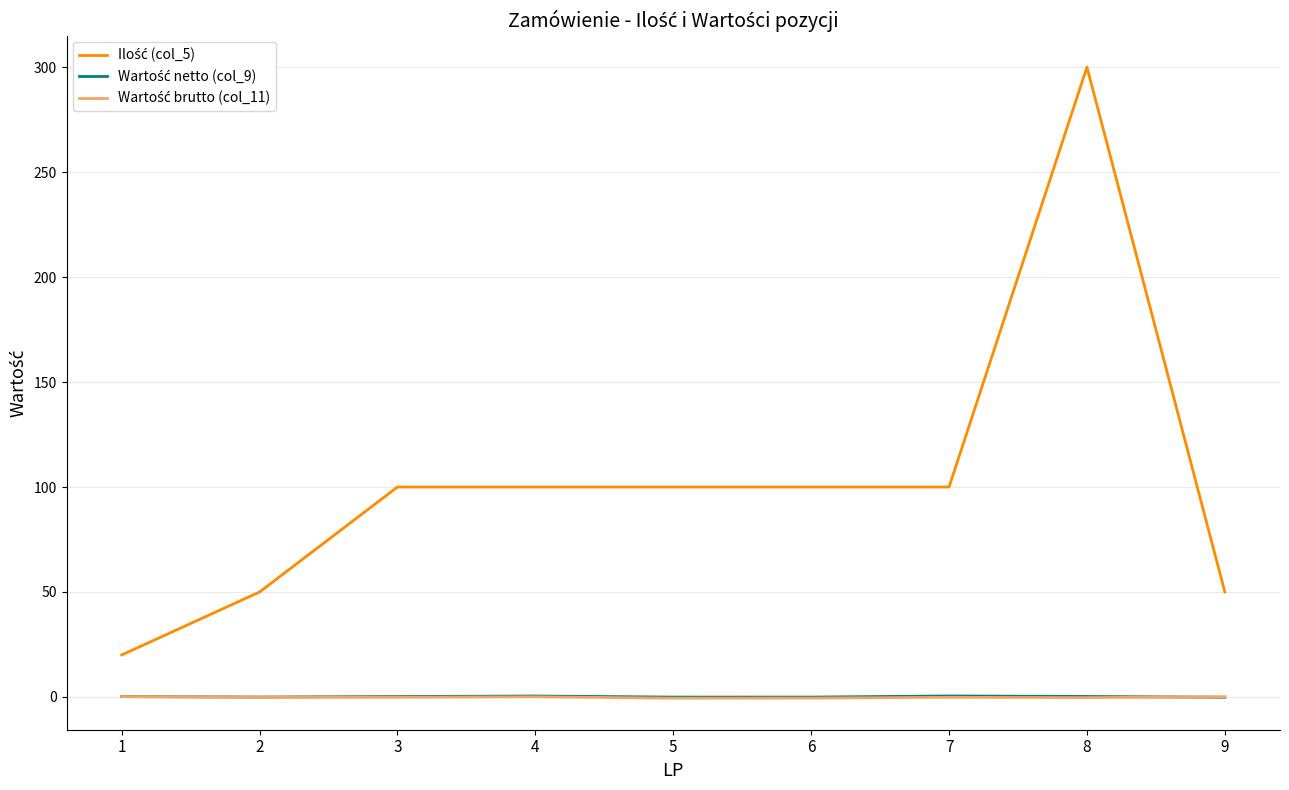

What is the spread (max minus min) of values at 4?

99.9